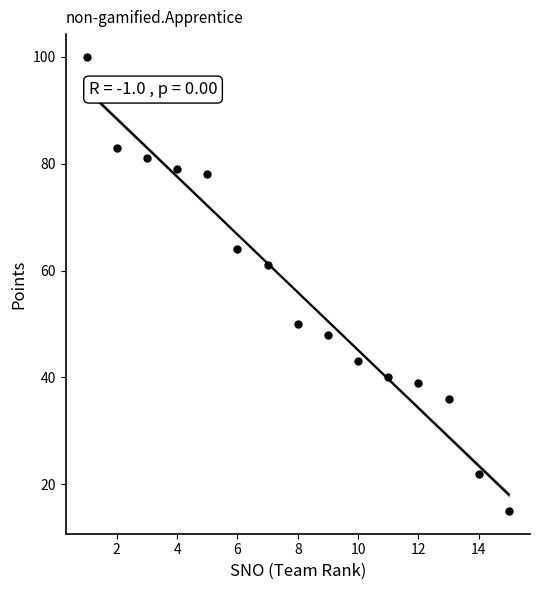

What is the range of X values (max minus min)?

14